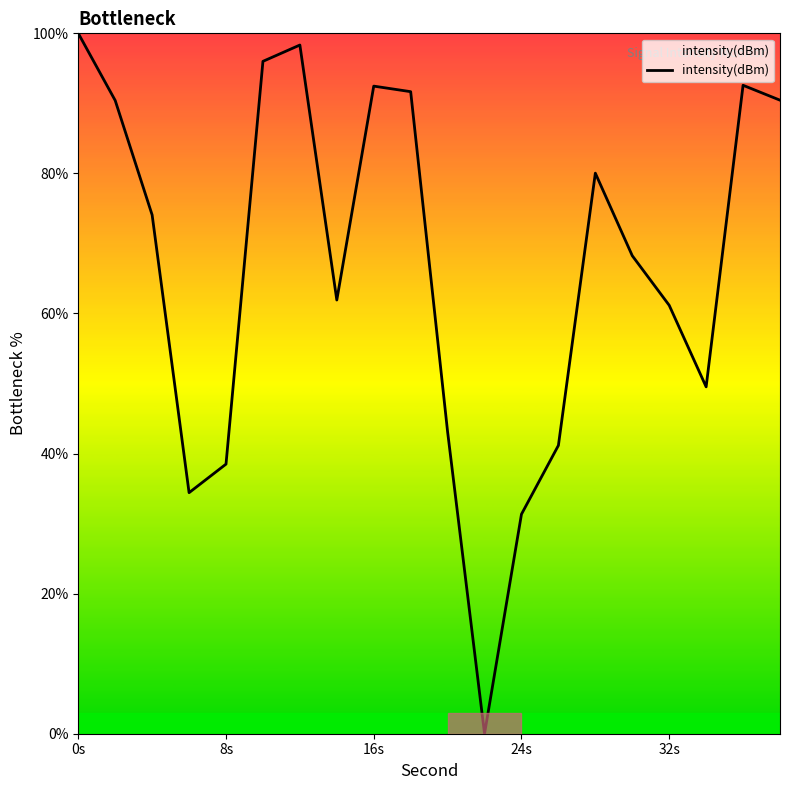

Does the chart display data point markers on the line(s)?

No